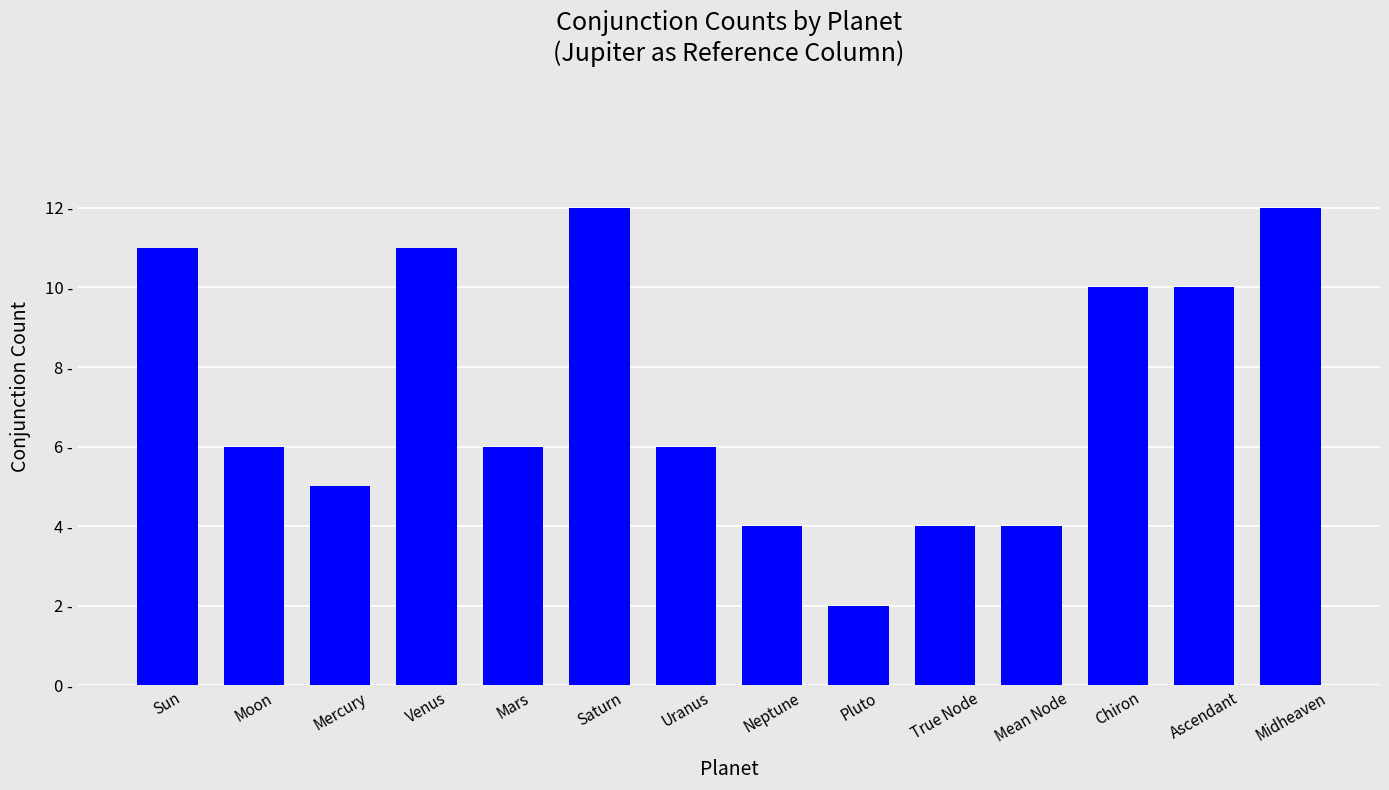

List the labels in order of value, largest first.

Saturn, Midheaven, Sun, Venus, Chiron, Ascendant, Moon, Mars, Uranus, Mercury, Neptune, True Node, Mean Node, Pluto